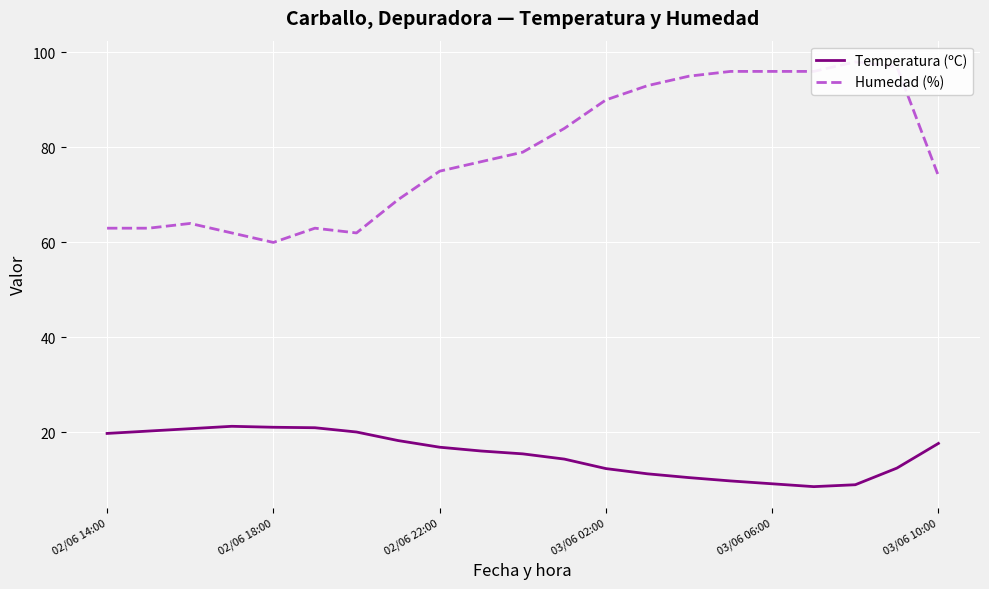

What is the difference between the maximum and minimum values in the Temperatura (ºC) series?

12.7